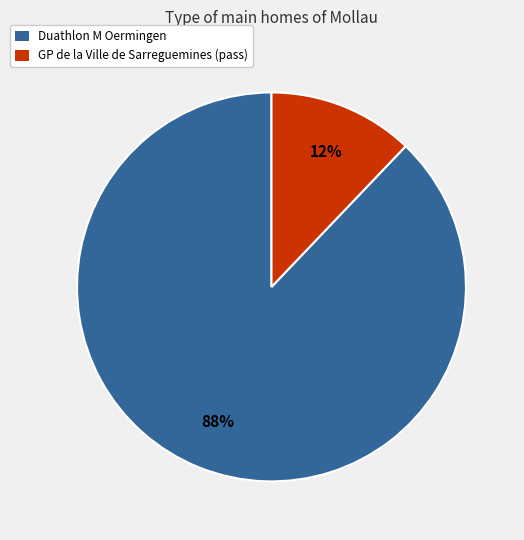

To the nearest percent, what is the difference between the largest and smallest slice percentages?

76%